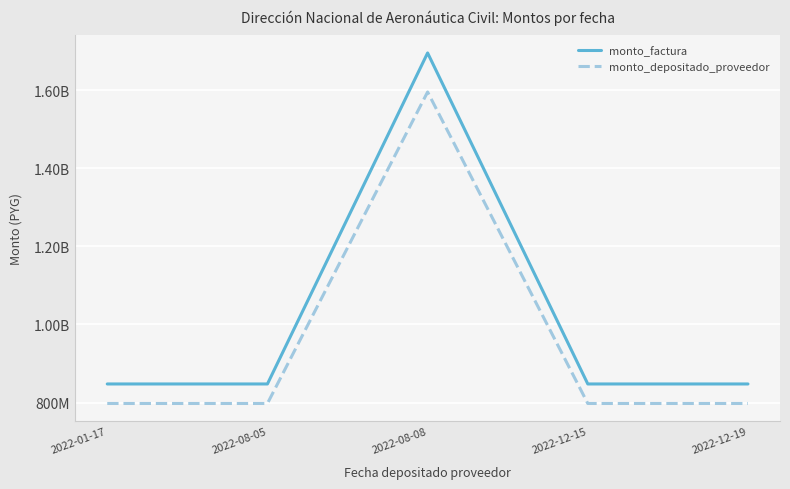

What are all the series names shown in the legend?

monto_factura, monto_depositado_proveedor